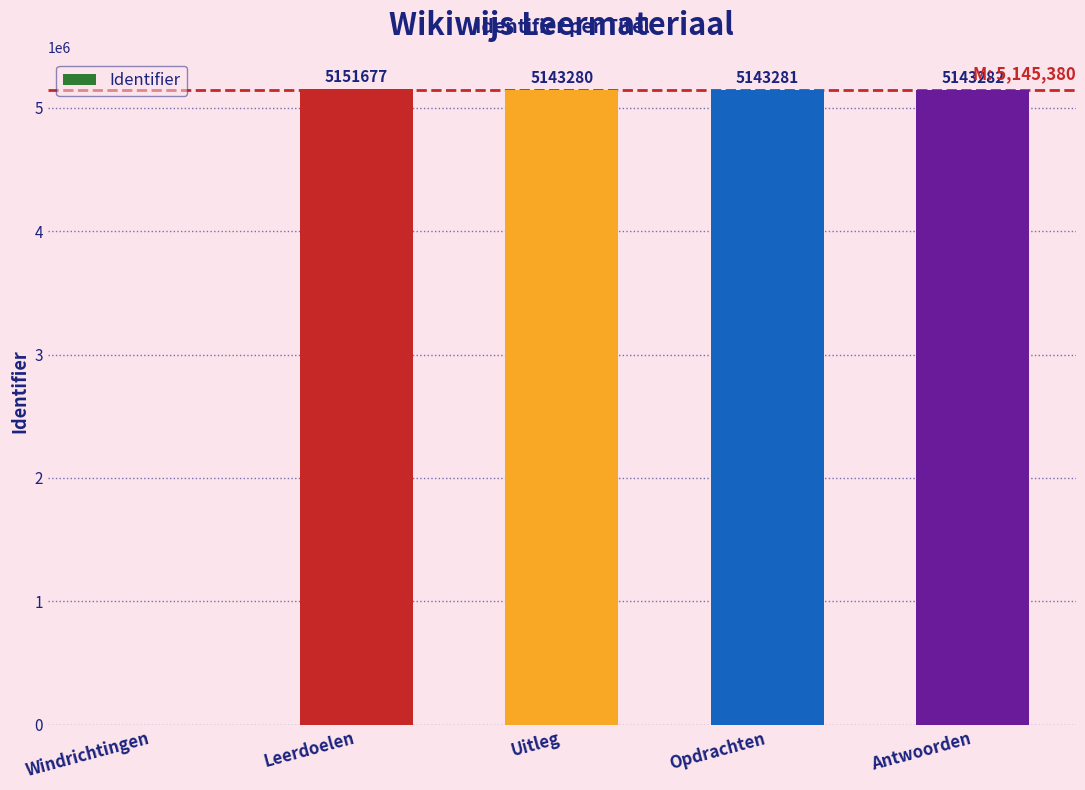

Read the value at Leerdoelen, to the nearest 10.

5151680